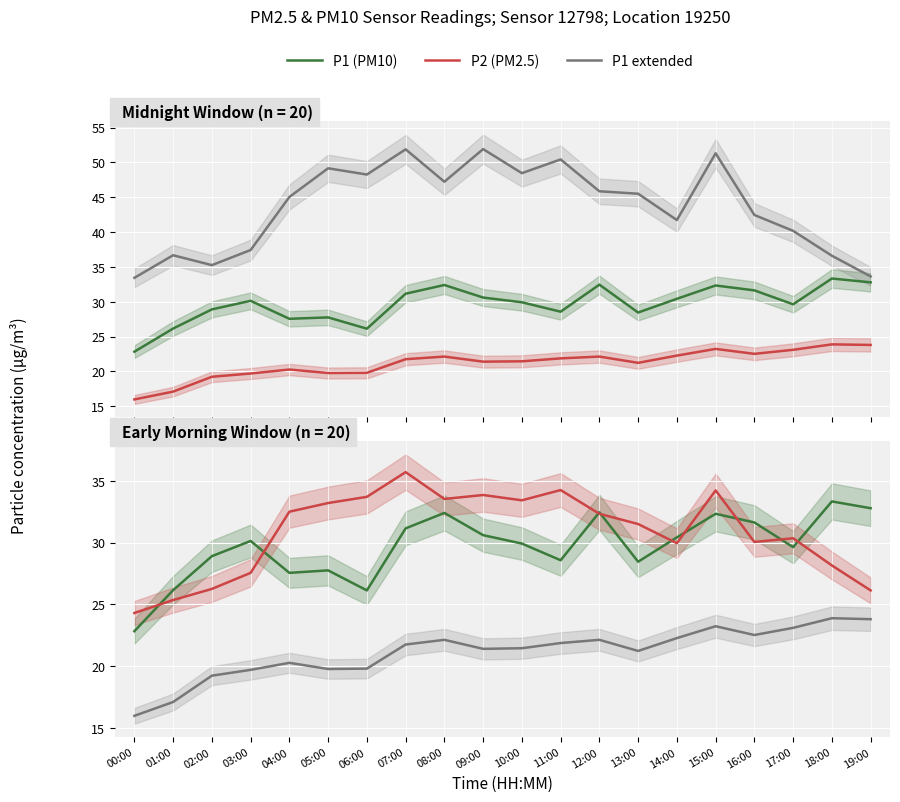

The P2 (PM2.5) series shows 12.0 at 11:00. True or false?

False